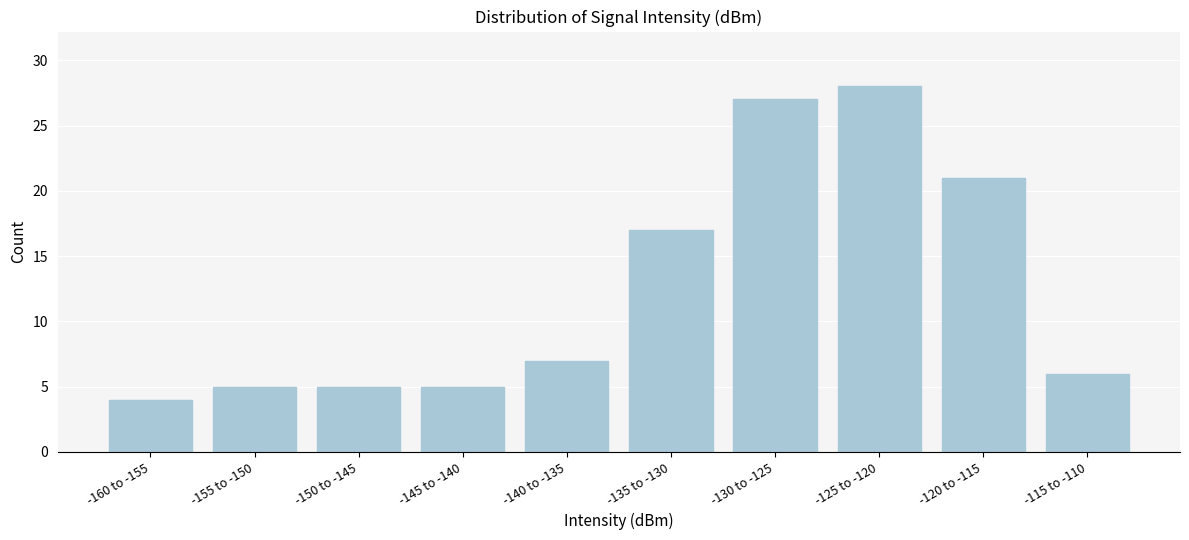

Reading right to left, what are all the values shown in this chart?

-115 to -110=6	-120 to -115=21	-125 to -120=28	-130 to -125=27	-135 to -130=17	-140 to -135=7	-145 to -140=5	-150 to -145=5	-155 to -150=5	-160 to -155=4